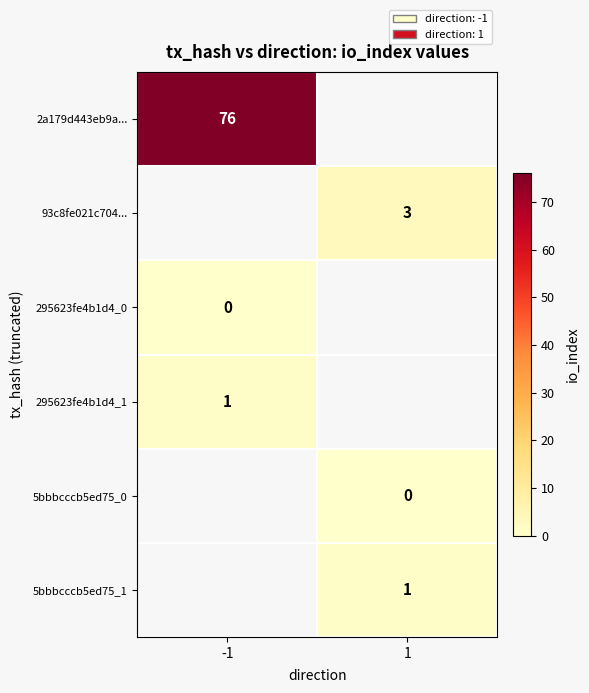

The 93c8fe021c704... series shows 1.6 at 1. True or false?

False